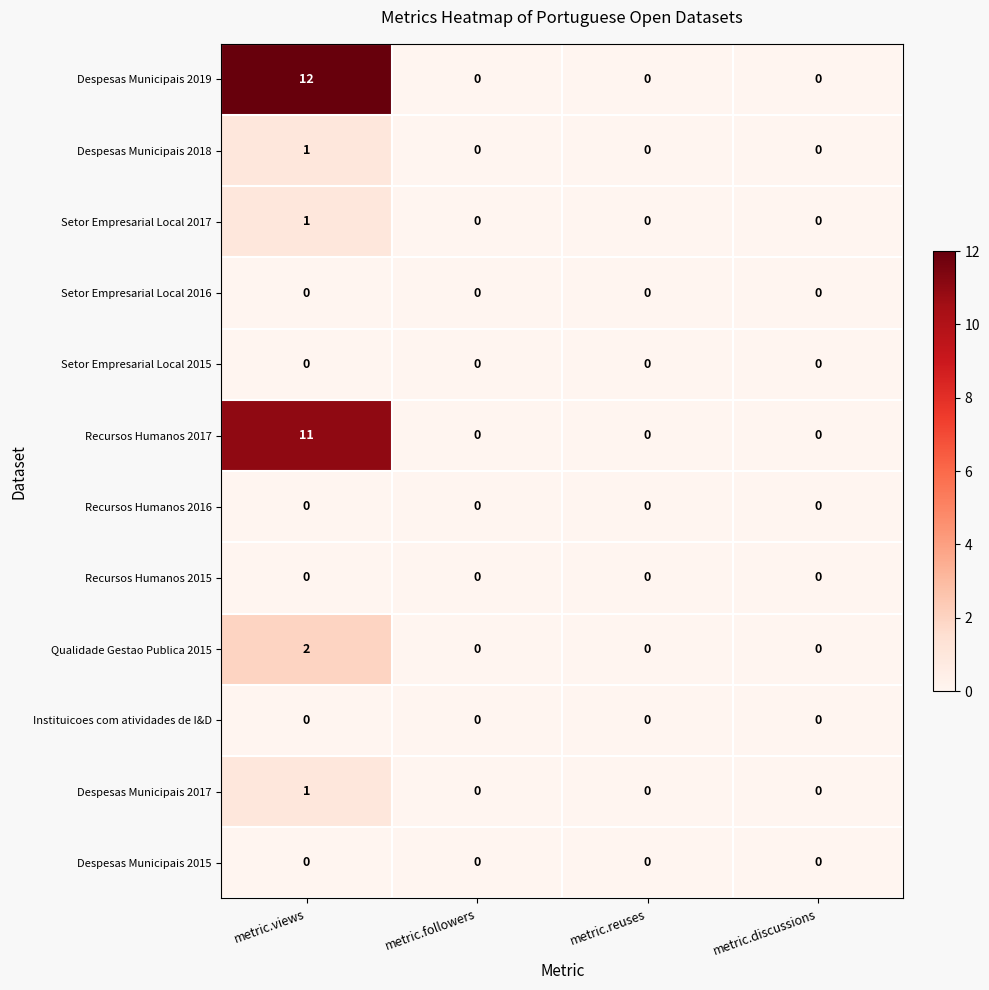

The Qualidade Gestao Publica 2015 series shows -1 at metric.discussions. True or false?

False